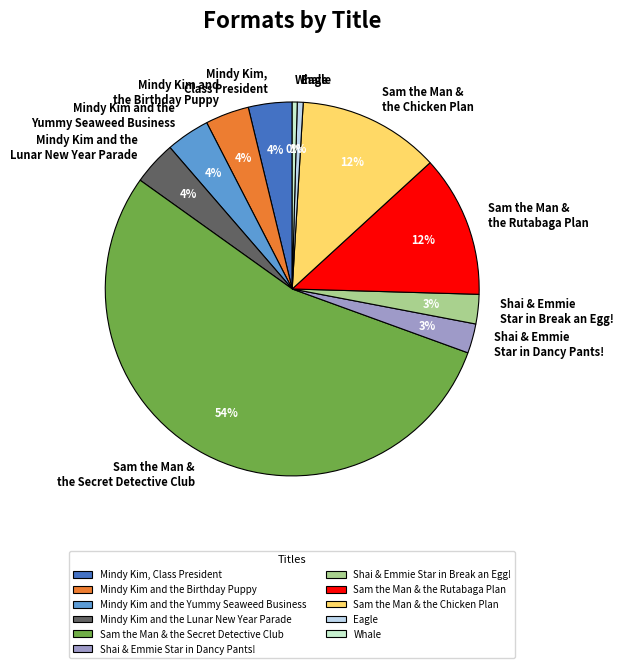

True or false: Whale accounts for 0% of the total.

True